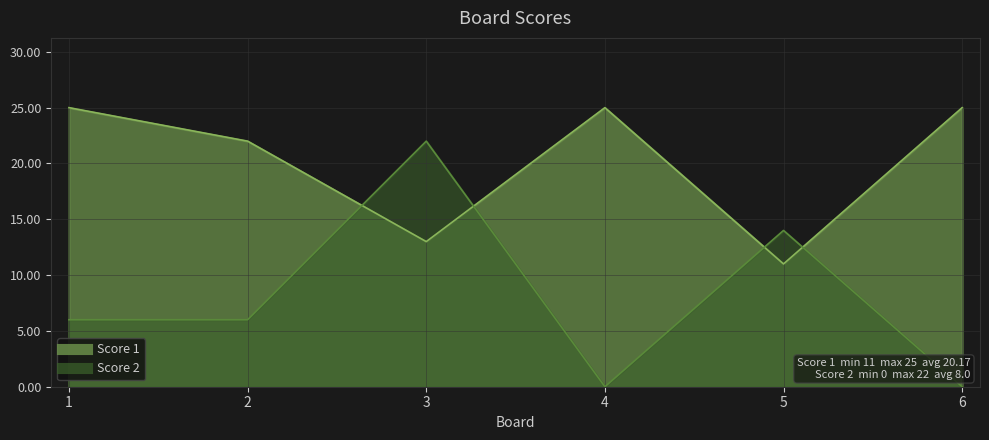

Where do Score 2 and Score 1 first cross each other?

2 and 3